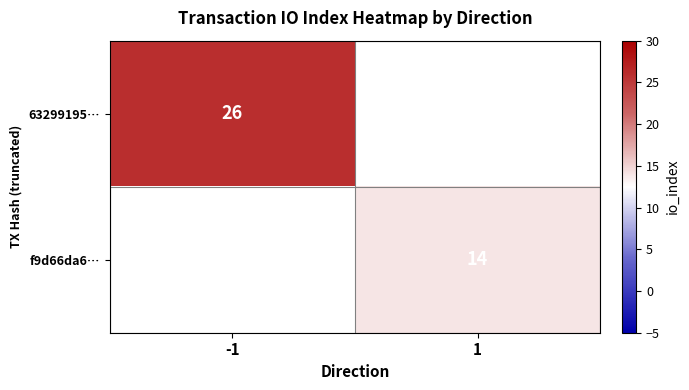

The value of f9d66da6… at 1 is 14. True or false?

True